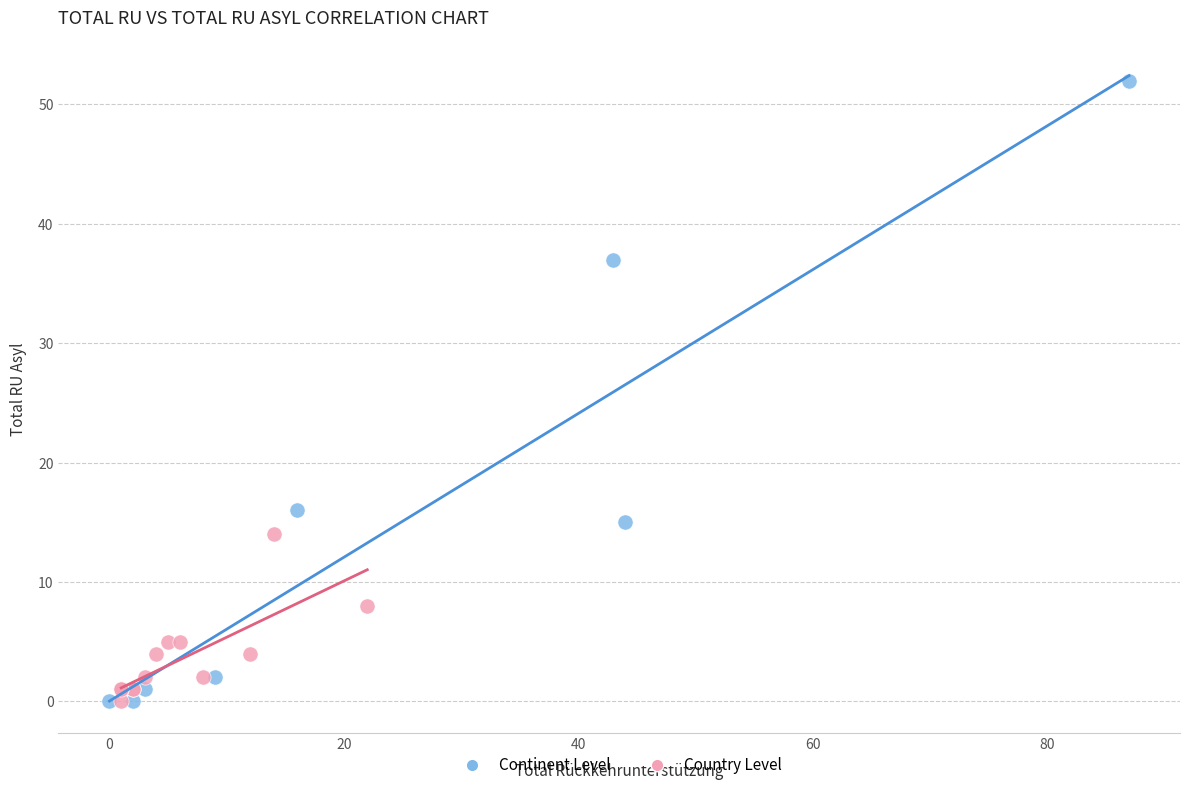

What are all the series names shown in the legend?

Continent Level, Country Level